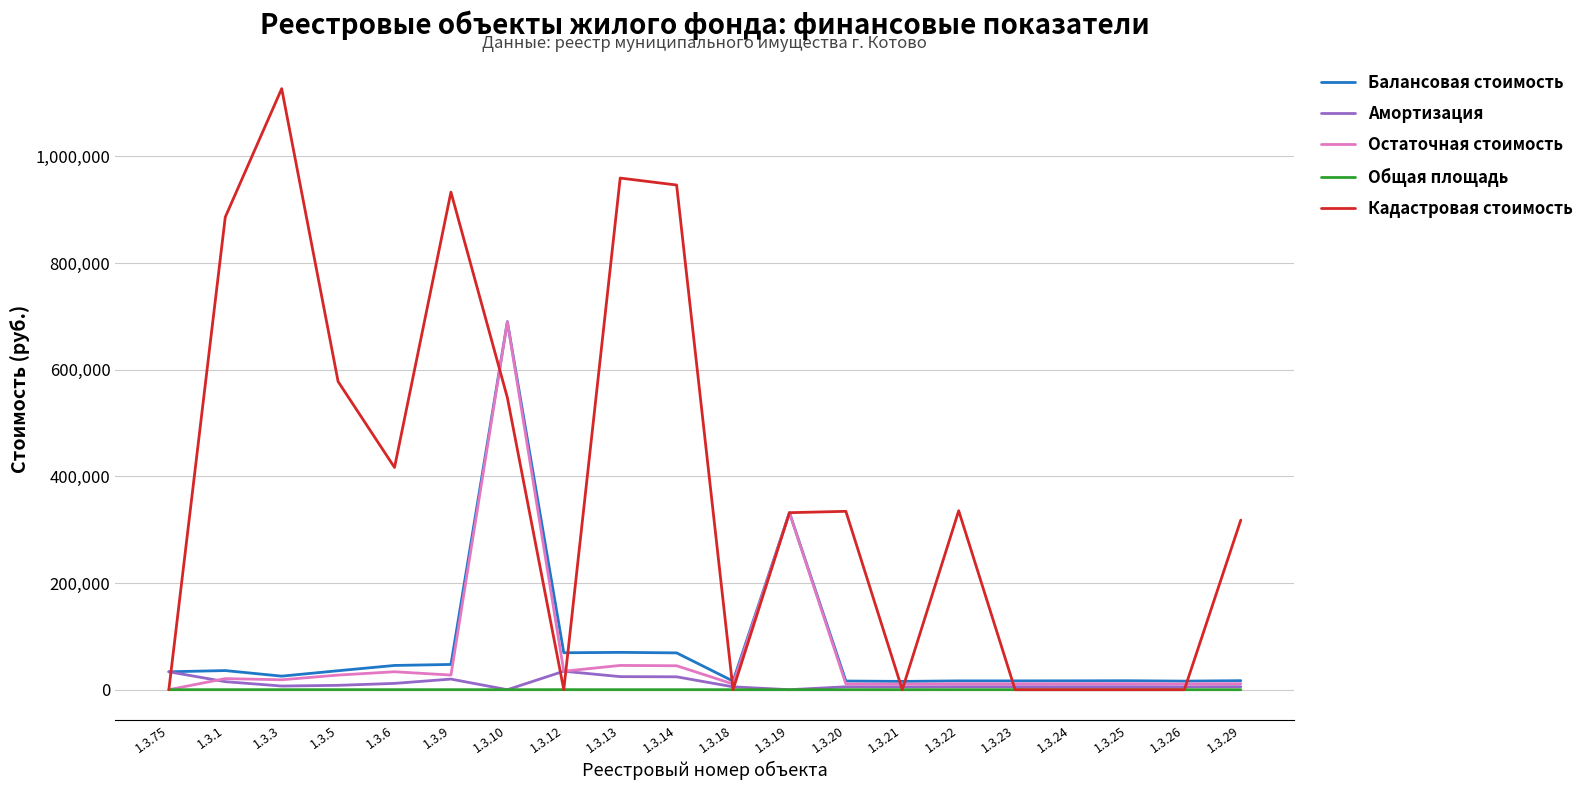

The value of Кадастровая стоимость at 1.3.22 is 335561.2. True or false?

True